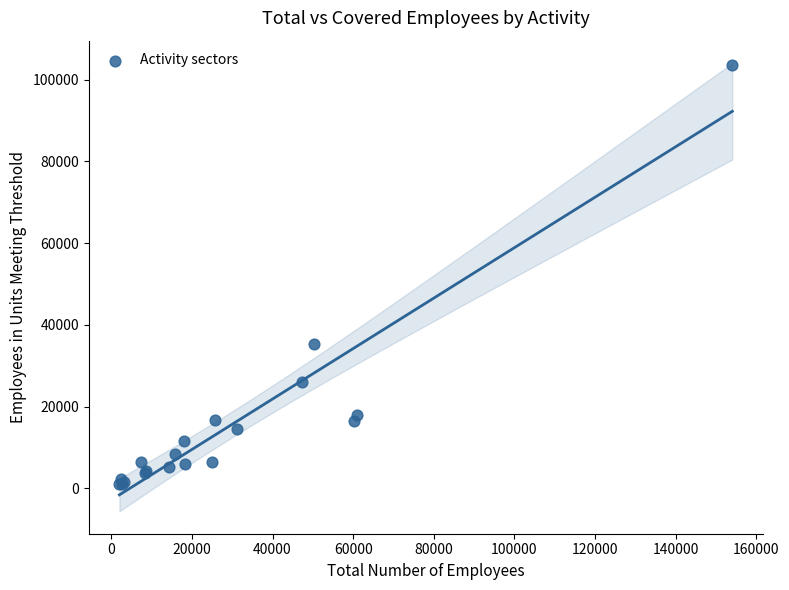

What Y value in the scatter plot is closest to 52327?

35307